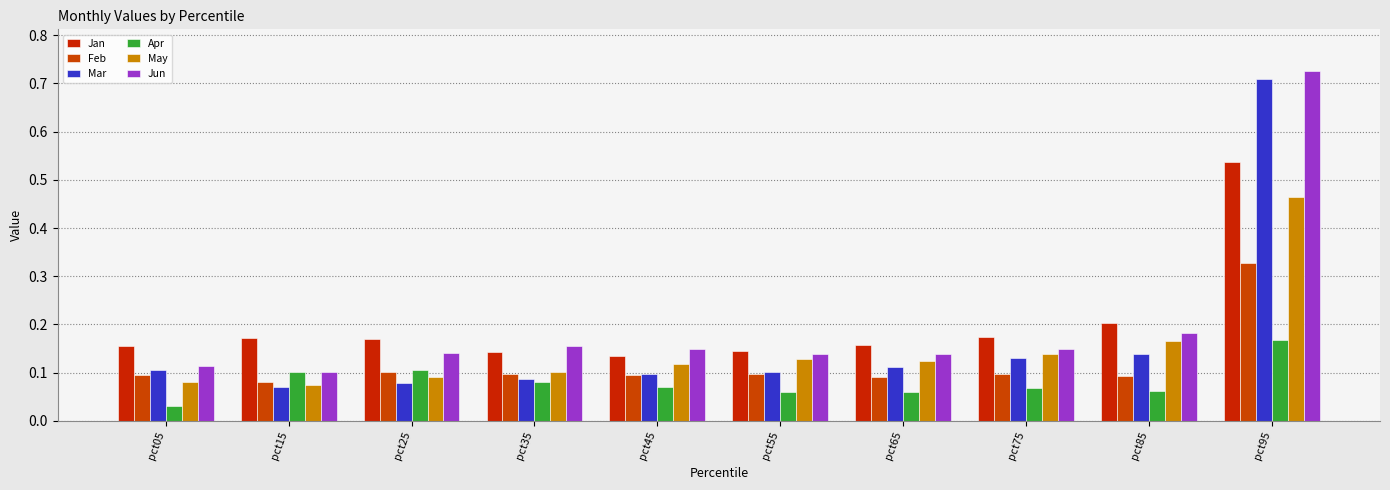

Between pct45 and pct65, which series saw the biggest shift?

Jan